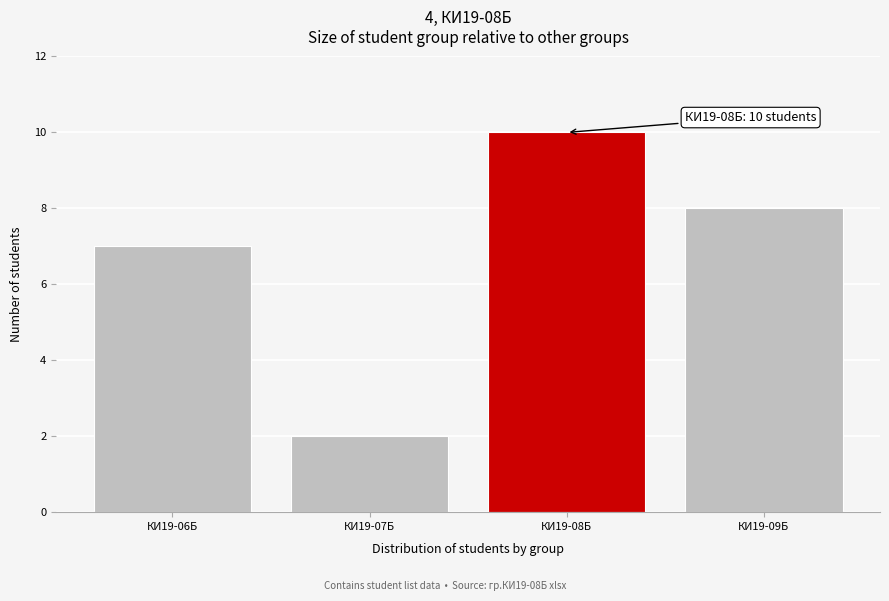

Reading right to left, list all the values displayed in this chart.

8	10	2	7